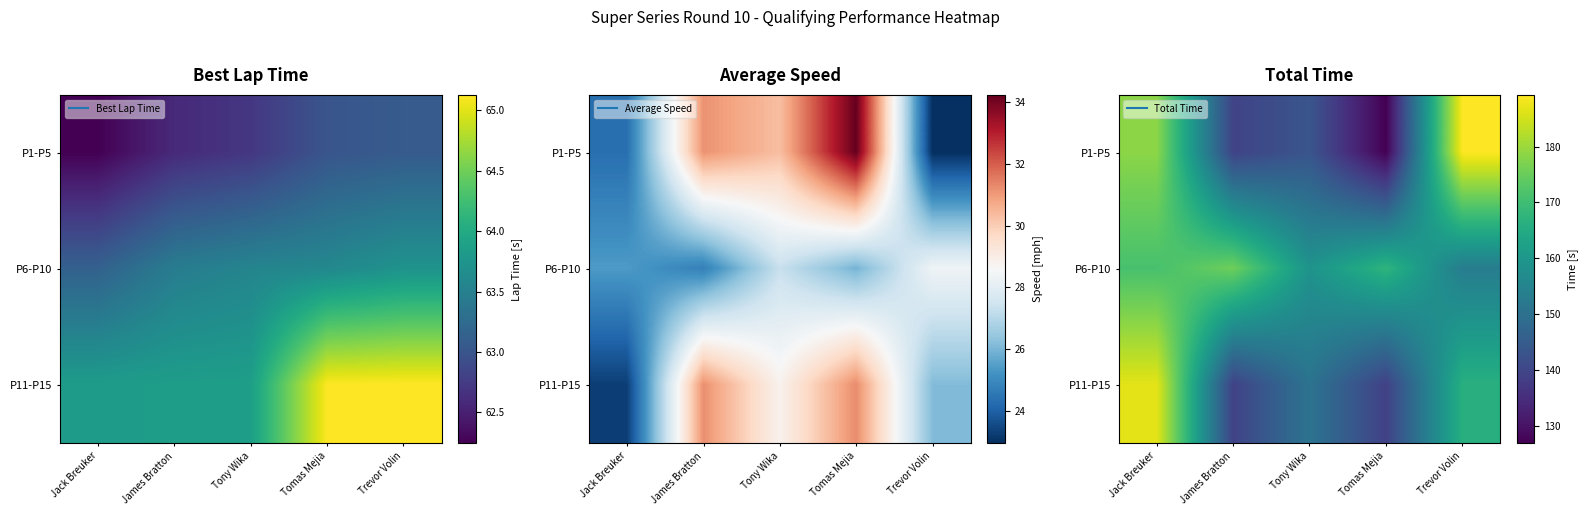

At which label does P6-P10 first exceed 167?

Jack Breuker